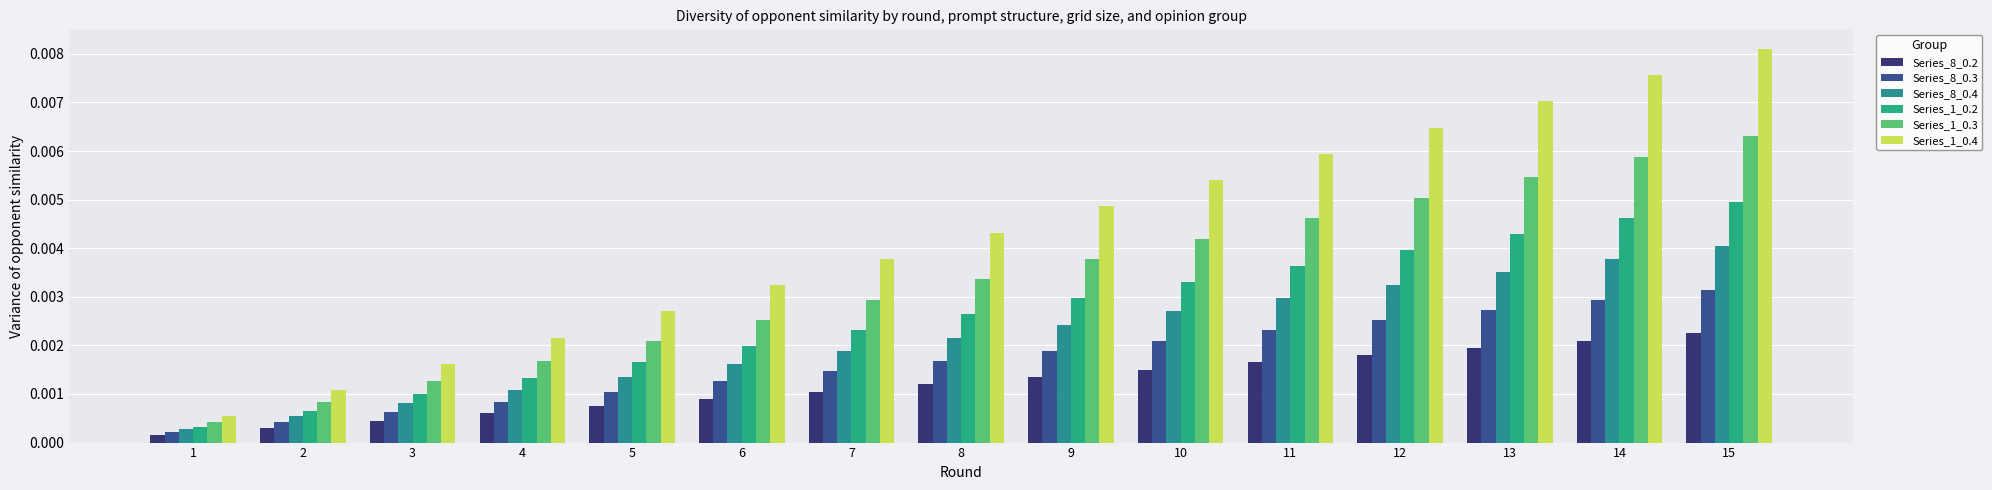

Rank the series by their maximum value, from highest to lowest.

Series_1_0.4, Series_1_0.3, Series_1_0.2, Series_8_0.4, Series_8_0.3, Series_8_0.2